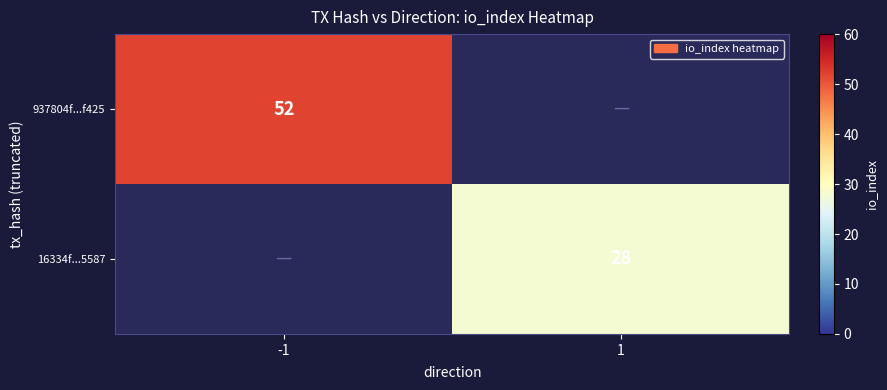

Is it true that 937804f...f425 equals 26 at -1?

False